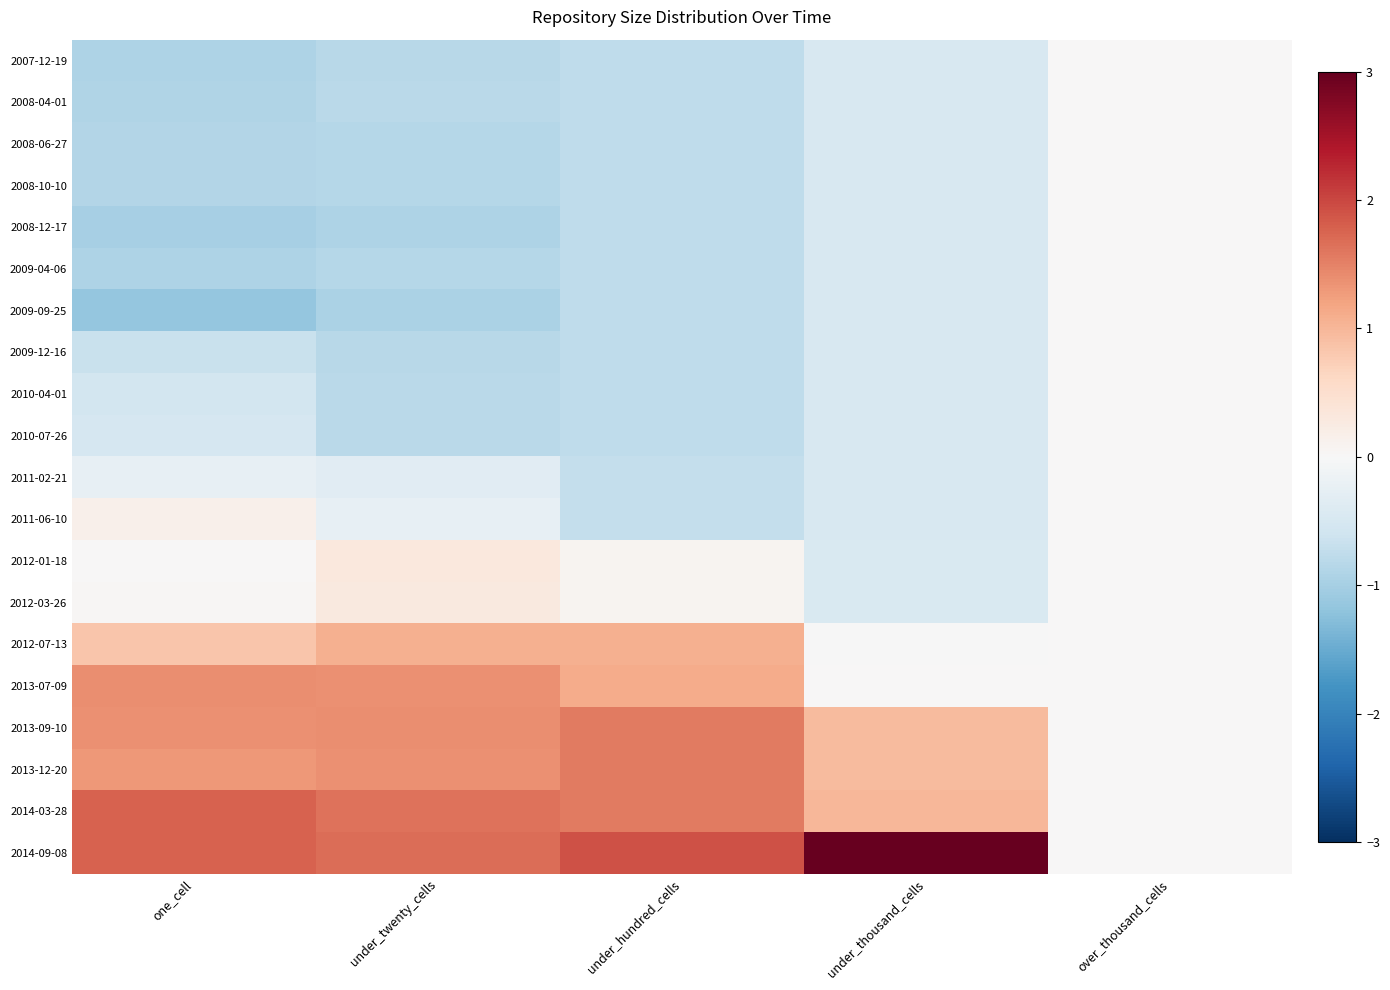

What is the minimum value shown in the chart?

-1.2